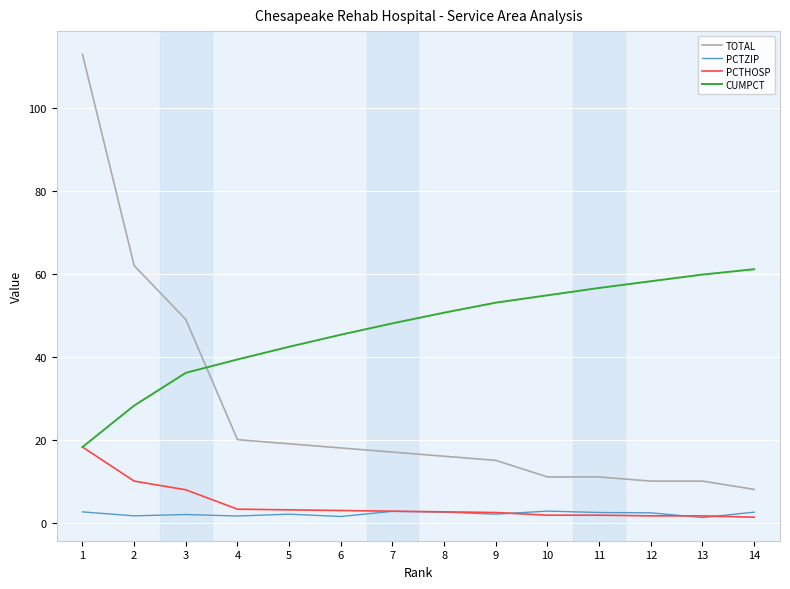

What is the sum of all CUMPCT values?

652.1